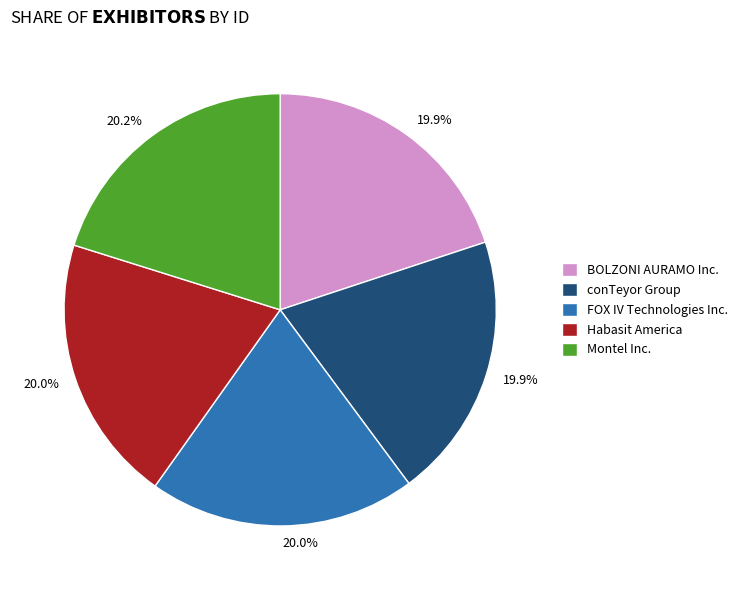

To the nearest percent, what percentage of the pie is FOX IV Technologies Inc.?

20%